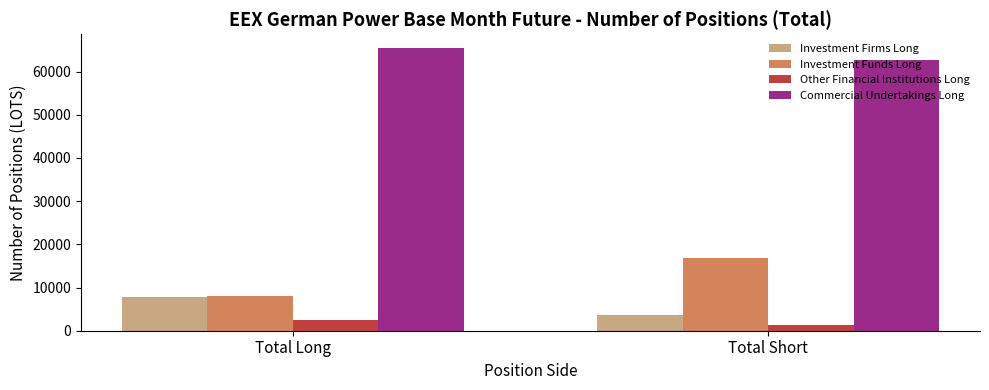

What is the maximum value for Investment Funds Long?

16750.2